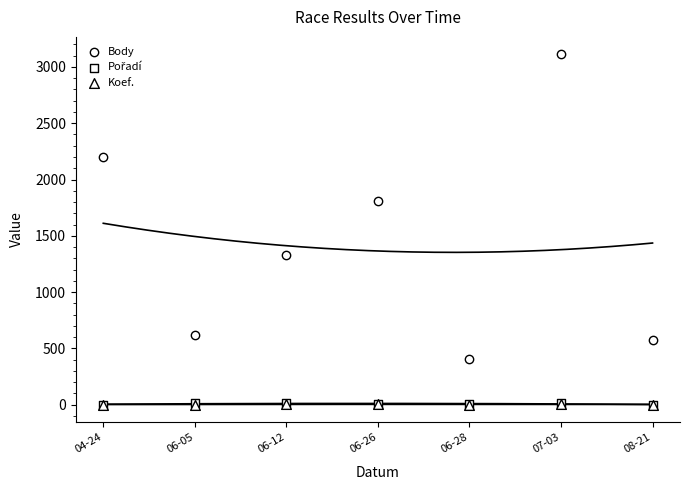

Which series contains the lowest Y value?

Pořadí